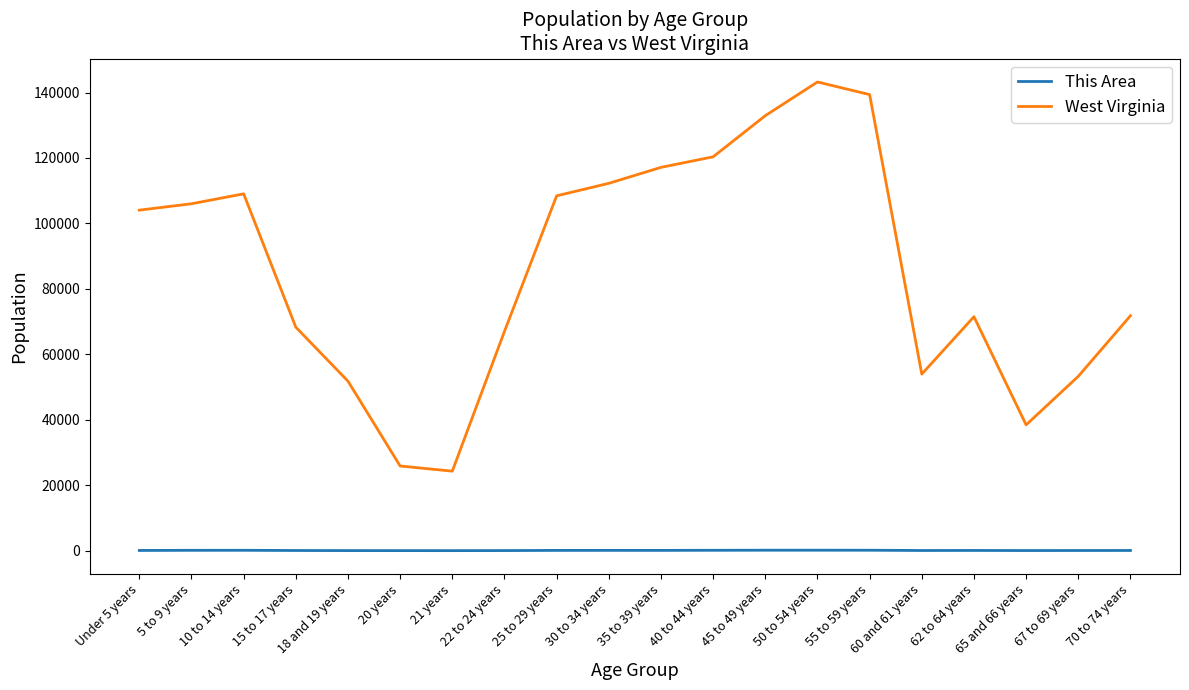

Rank the series by their maximum value, from highest to lowest.

West Virginia, This Area